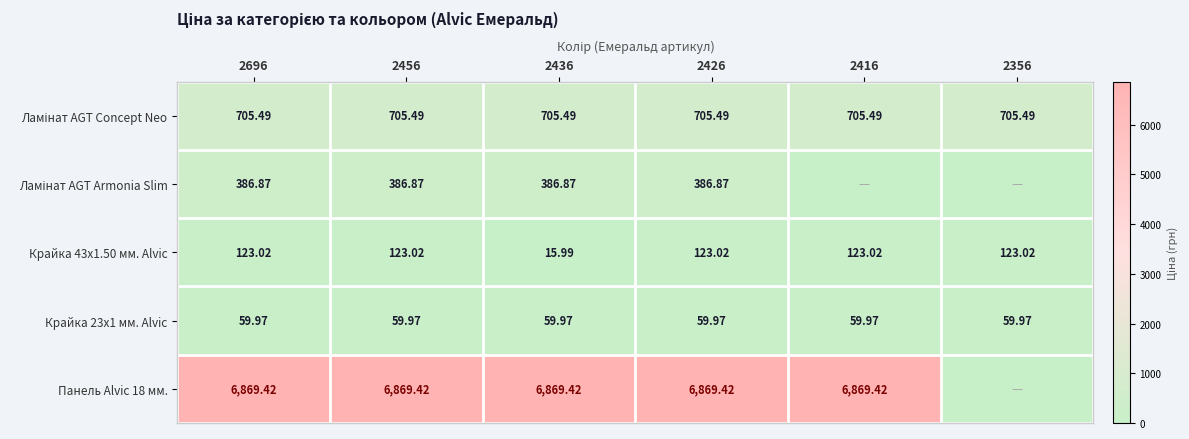

Is the value of Панель Alvic 18 мм. at 2436 greater than the value of Крайка 23x1 мм. Alvic at 2456?

Yes